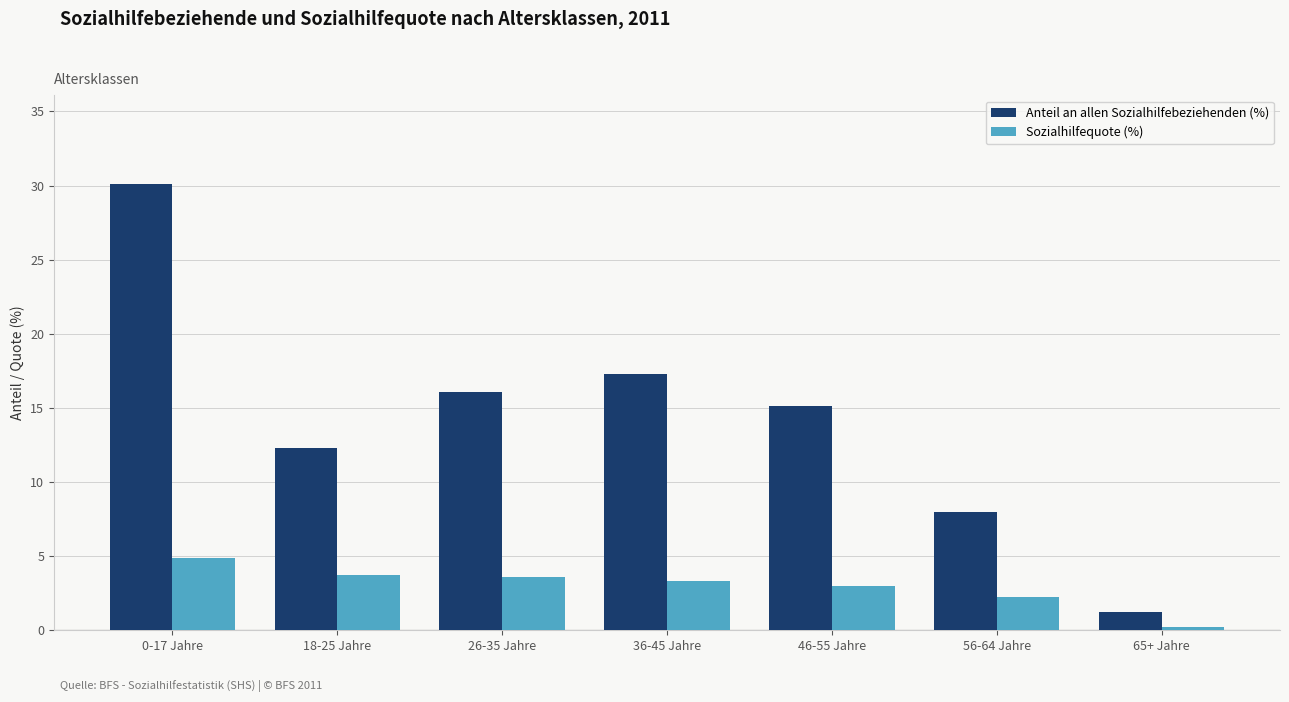

Reading left to right, extract all data points from this chart.

Anteil an allen Sozialhilfebeziehenden (%): 0-17 Jahre=30.1	18-25 Jahre=12.3	26-35 Jahre=16.1	36-45 Jahre=17.3	46-55 Jahre=15.1	56-64 Jahre=8.0	65+ Jahre=1.2
Sozialhilfequote (%): 0-17 Jahre=4.9	18-25 Jahre=3.7	26-35 Jahre=3.6	36-45 Jahre=3.3	46-55 Jahre=3.0	56-64 Jahre=2.2	65+ Jahre=0.2